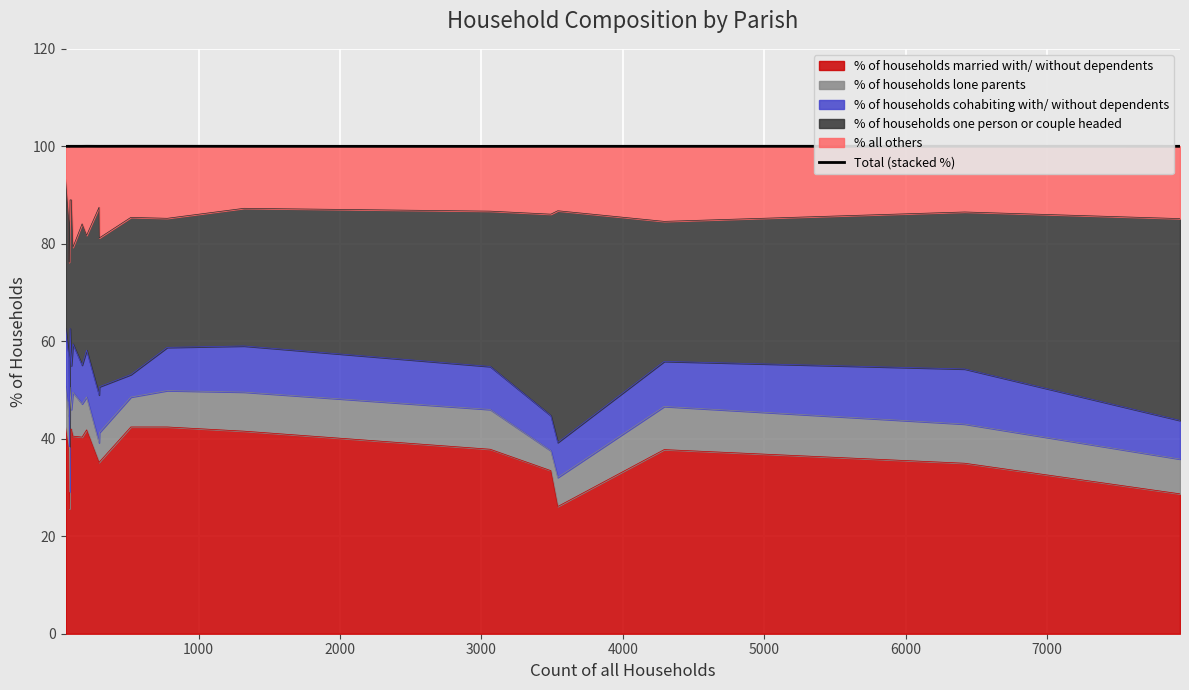

How many data points are above 100?

4